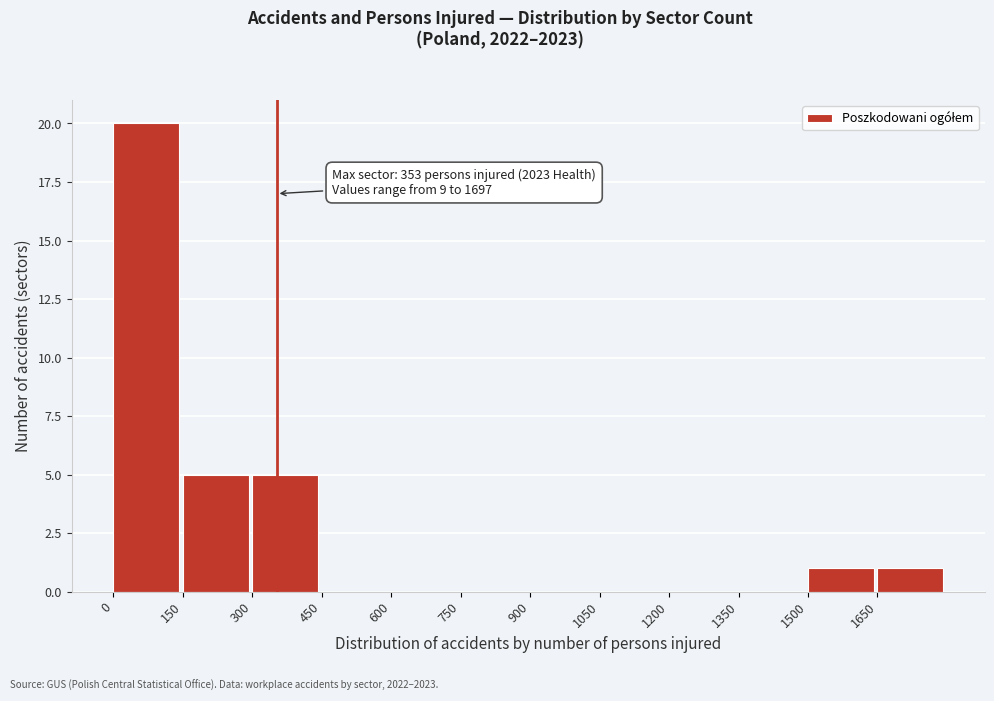

Over which range of the x-axis is the bar tallest?

0 to 150